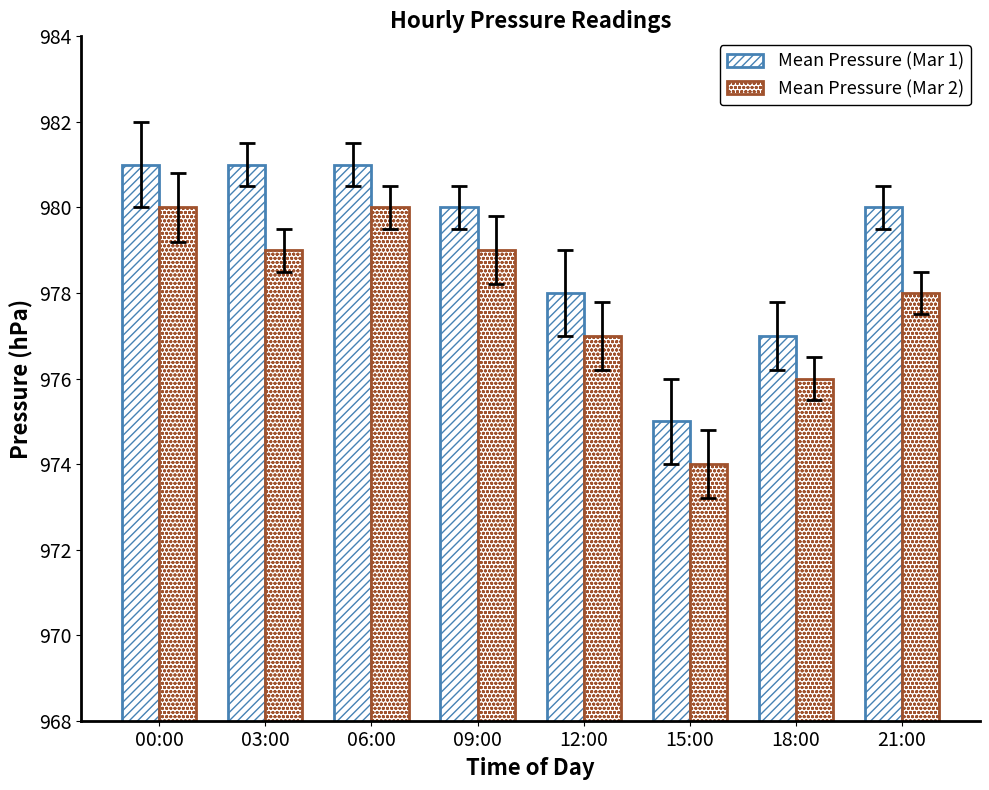

At which label is Mean Pressure (Mar 1) closest to 978?

12:00